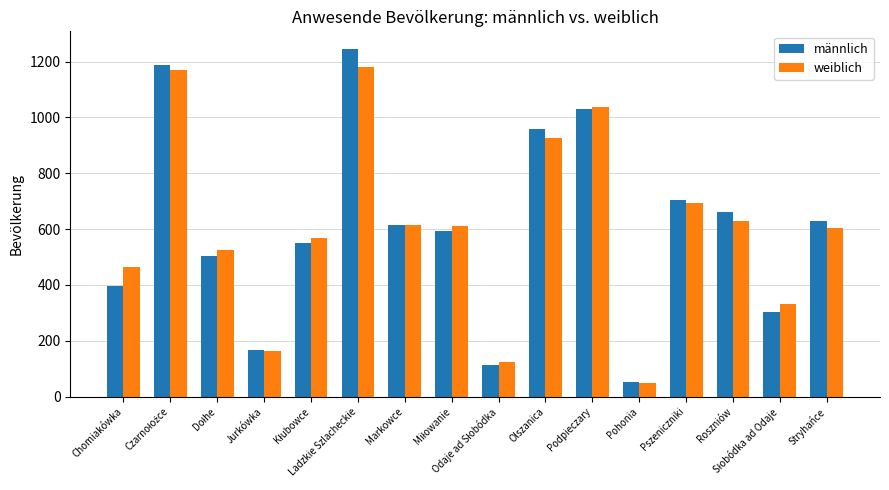

What is the highest value of the weiblich series?

1182